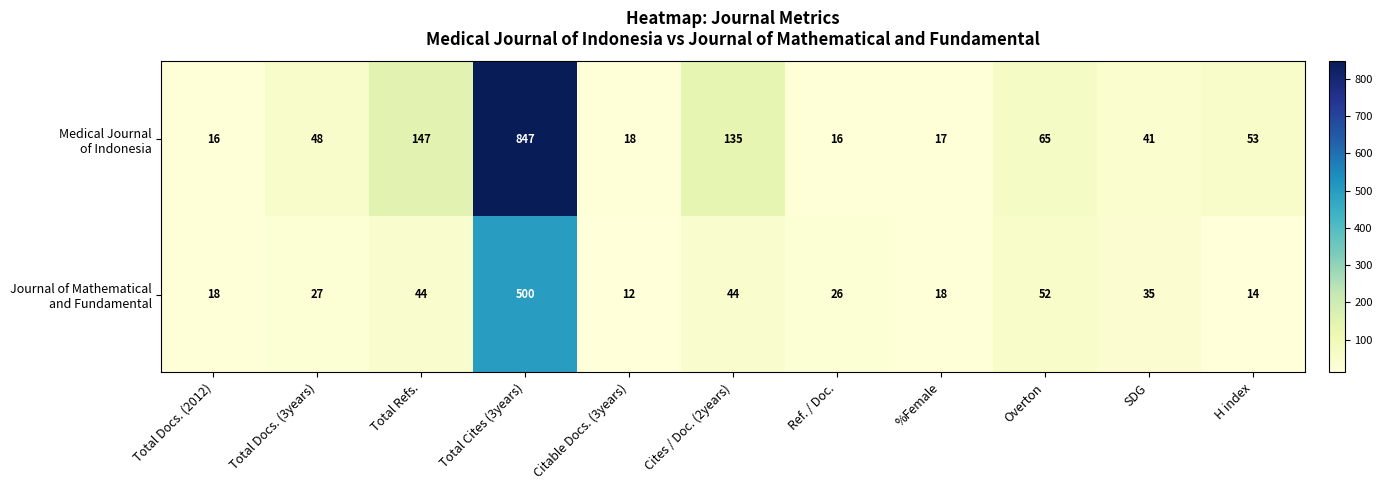

At how many categories does at least one series exceed 214?

1